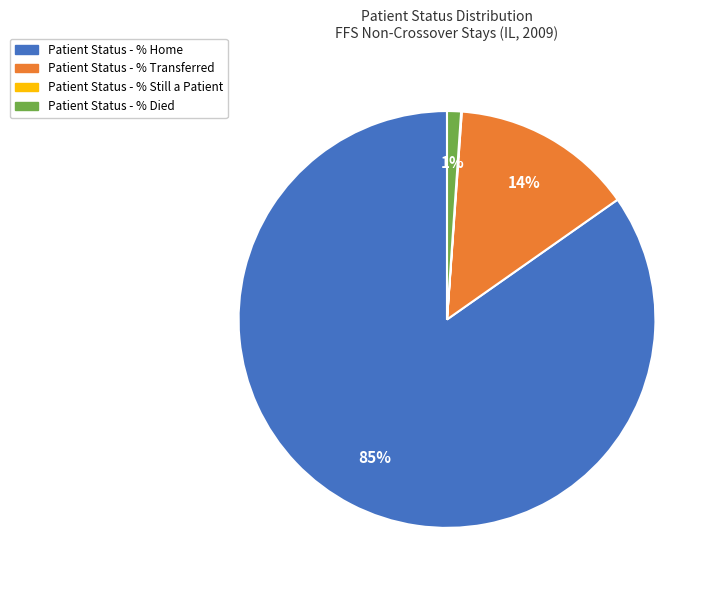

Which category accounts for the majority?

Patient Status - % Home